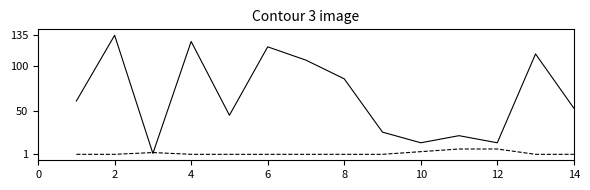

What is the greatest value displayed?

135